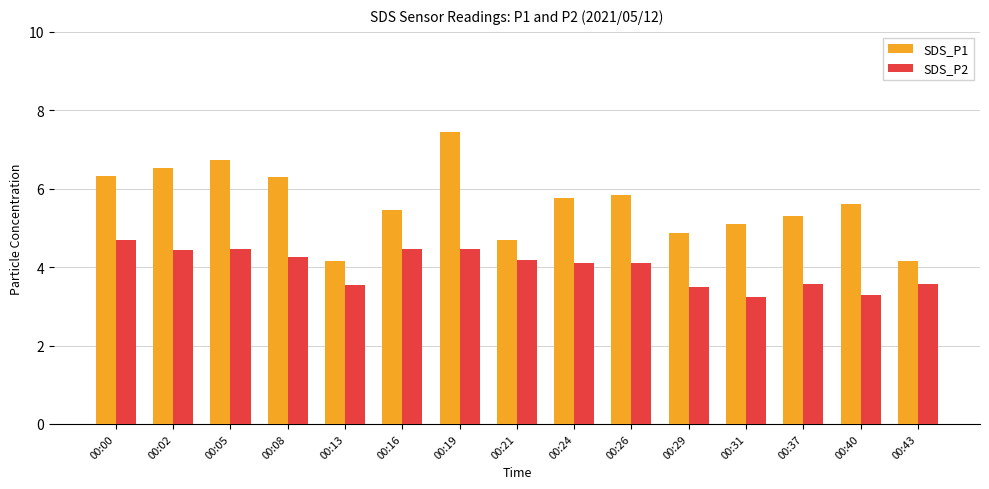

Is it true that SDS_P1 equals 1.8 at 00:00?

False